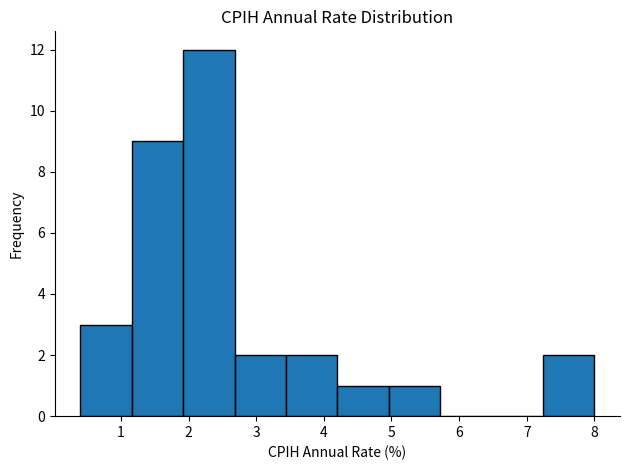

Reading left to right, transcribe this chart: for each bar, give the range it covers on the x-axis and its height. Neither the bar edges nor the heights are printed on the chart, so give them approximately, as read against the axes.

0.40 to 1.16: 3
1.16 to 1.92: 9
1.92 to 2.68: 12
2.68 to 3.44: 2
3.44 to 4.20: 2
4.20 to 4.96: 1
4.96 to 5.72: 1
5.72 to 6.48: 0
6.48 to 7.24: 0
7.24 to 8.00: 2